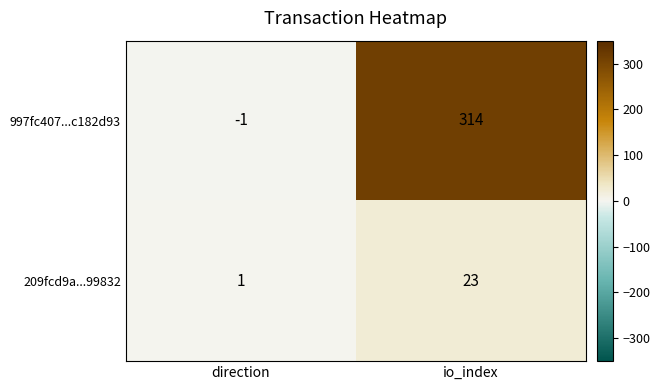

Which series changed the most between direction and io_index?

997fc407...c182d93